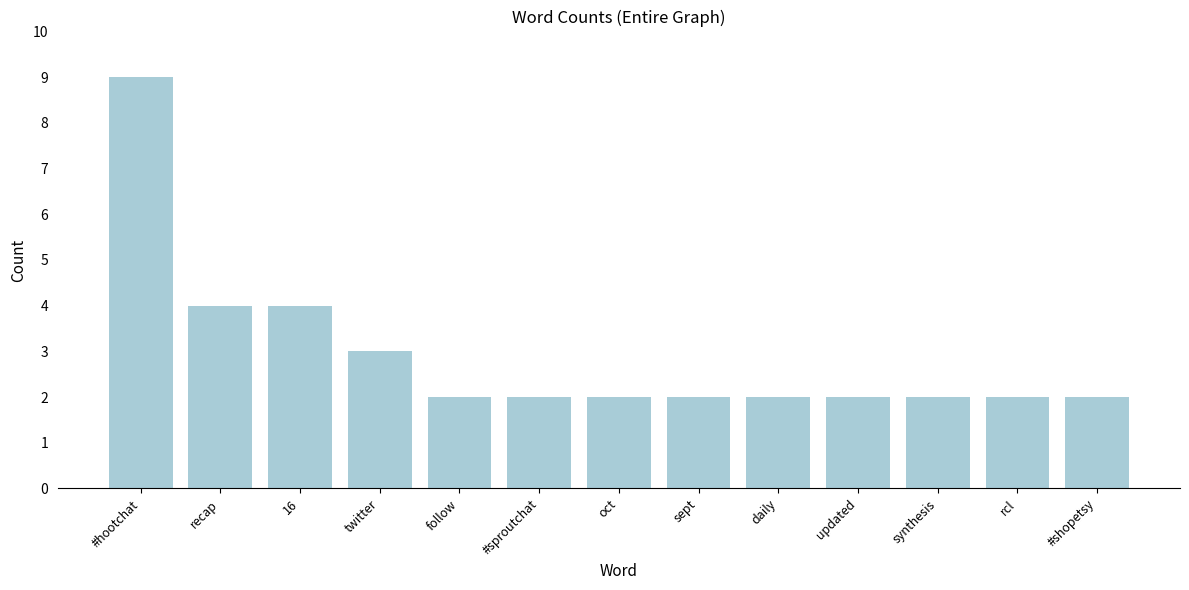

What is the approximate value at twitter?

3